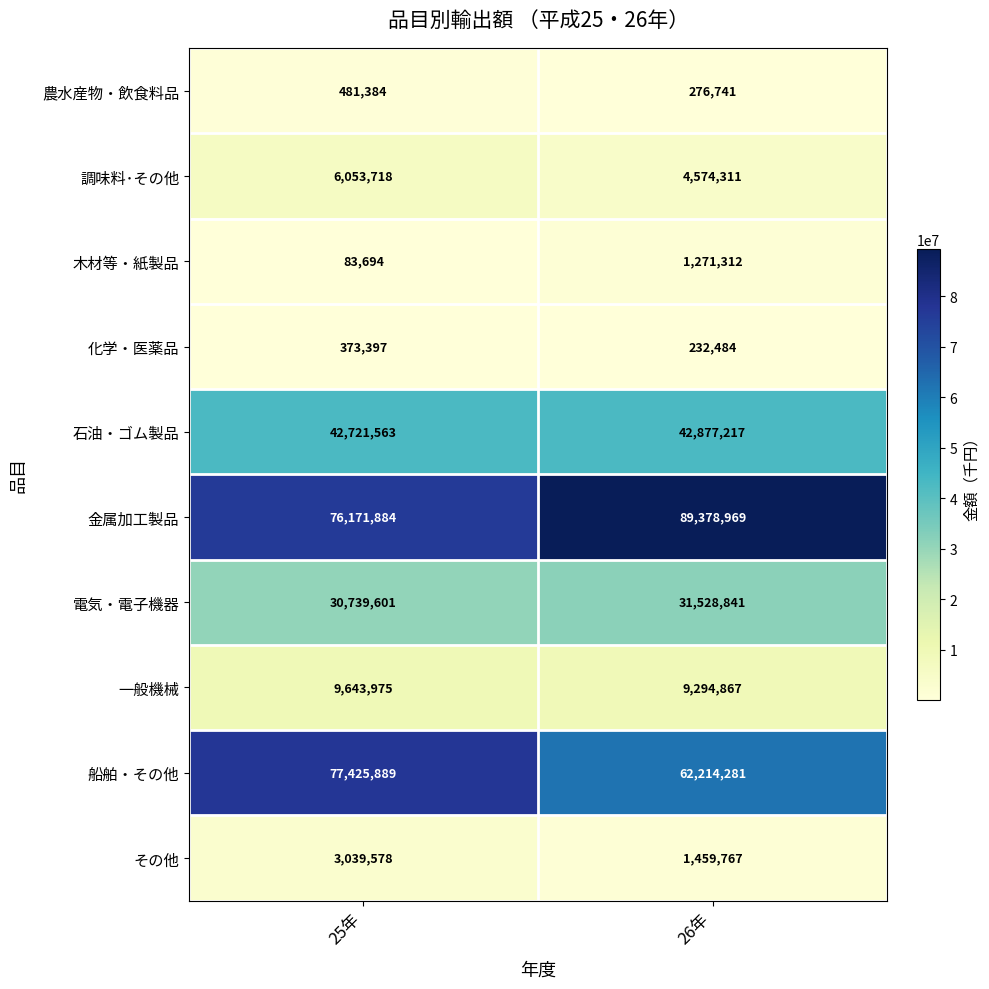

What is the sum of the 調味料･その他 values at 25年 and 26年?

10628029